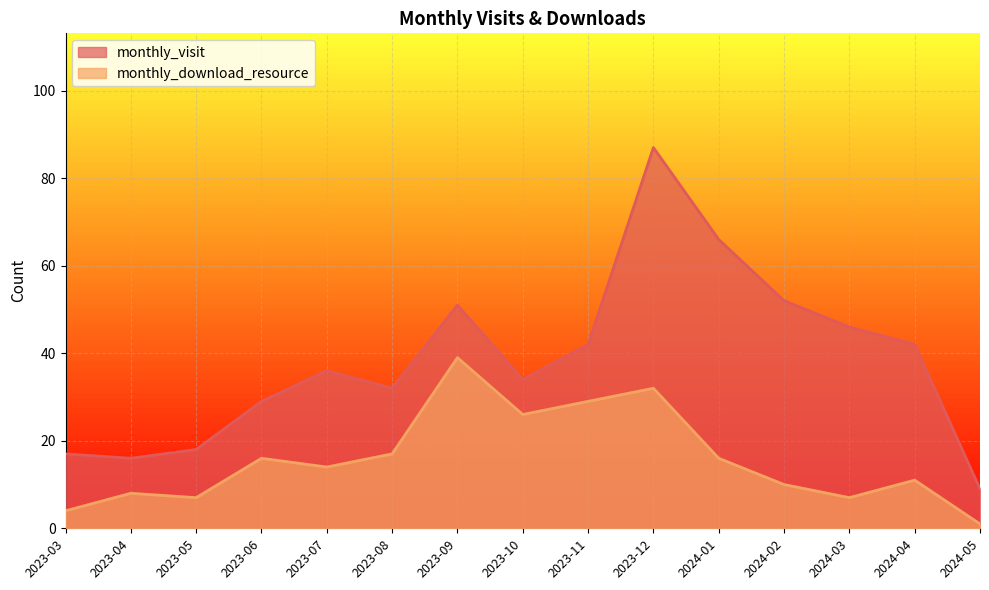

What are all the series names shown in the legend?

monthly_visit, monthly_download_resource